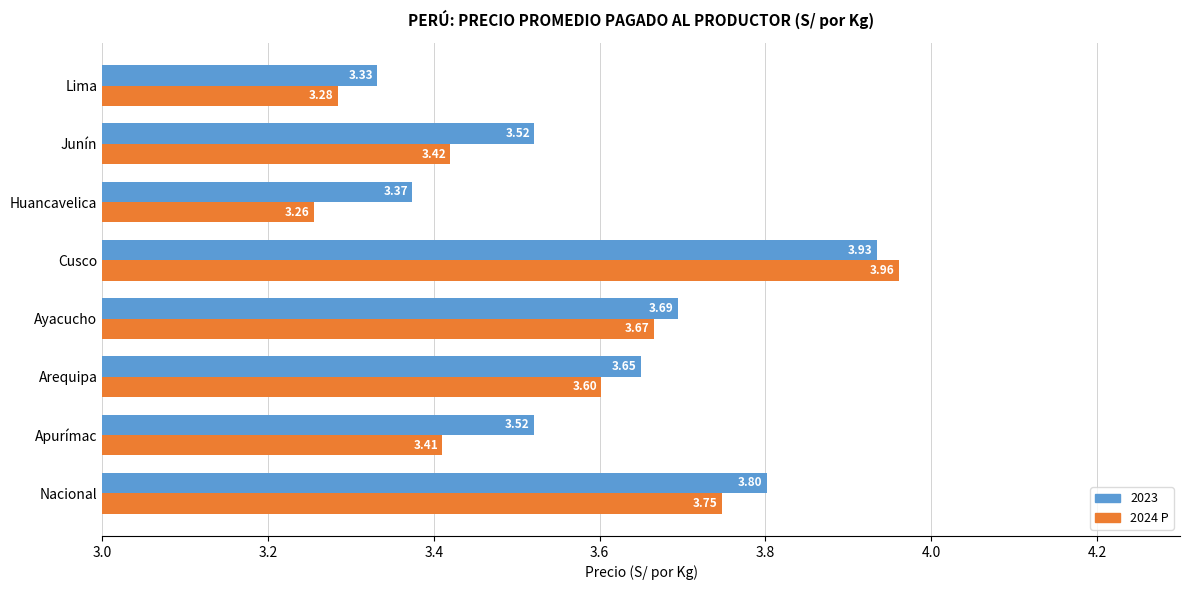

What is the average value of the 2023 series?

3.6